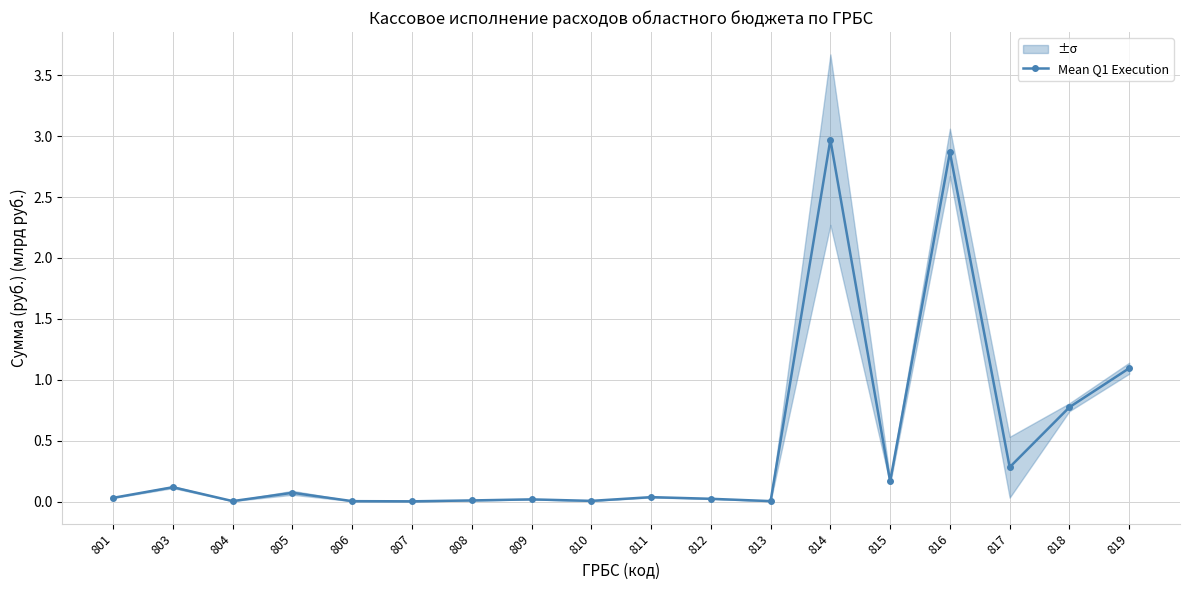

How many interior local valleys (lower than both neighbors) does the data have?

6